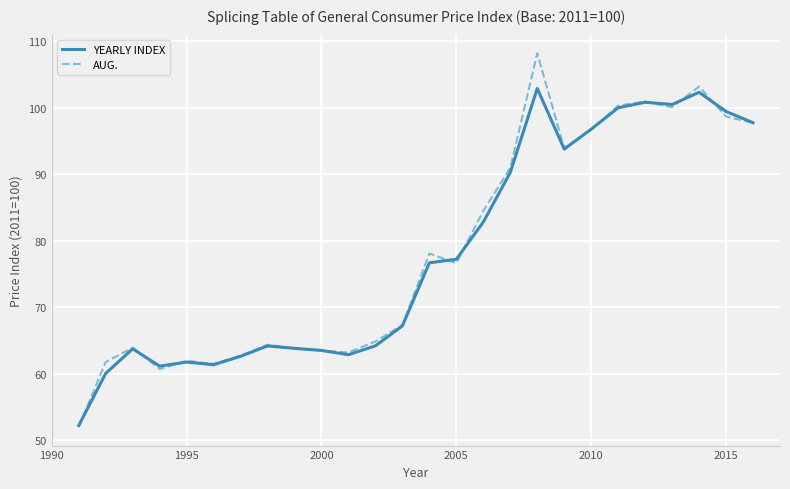

What is the difference between the maximum and minimum values in the AUG. series?

56.2